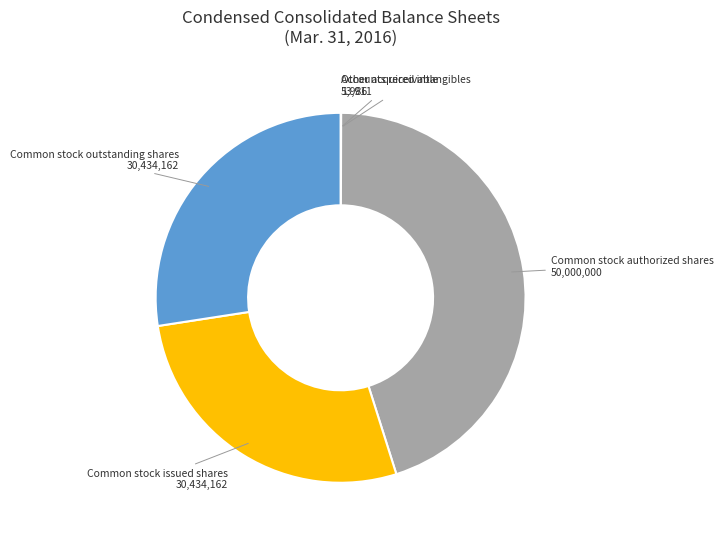

Is there any slice that represents more than half of the pie?

No